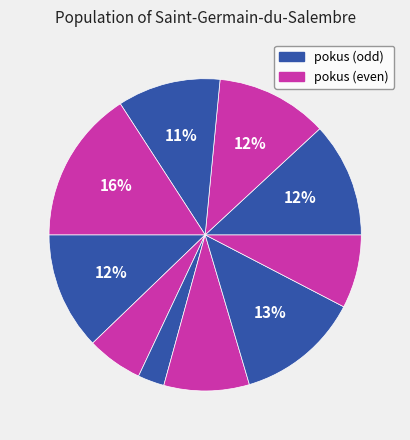

Count the number of slices in the pie.

10